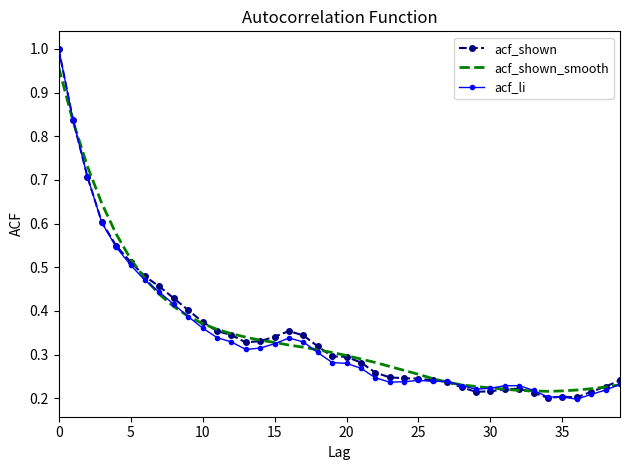

What is the label of the 18th point from the left?

17